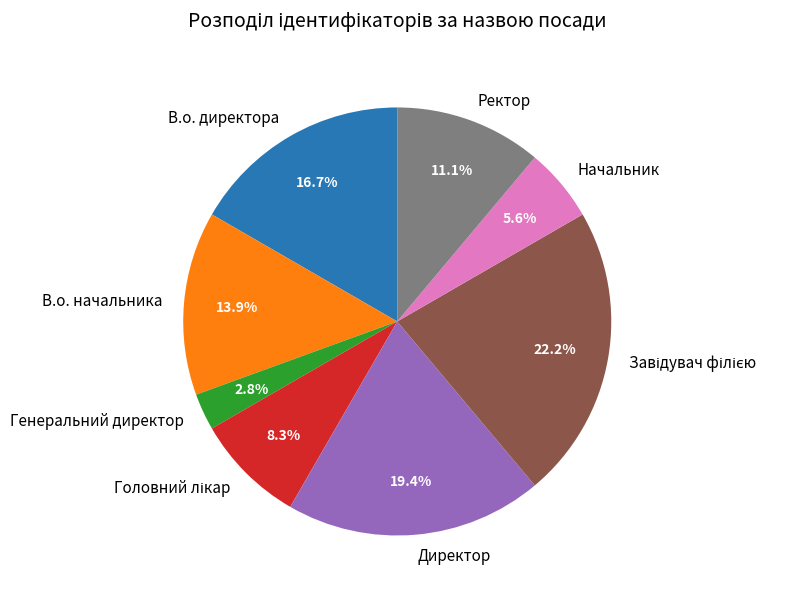

What percentage is NOT represented by Ректор?

88.9%